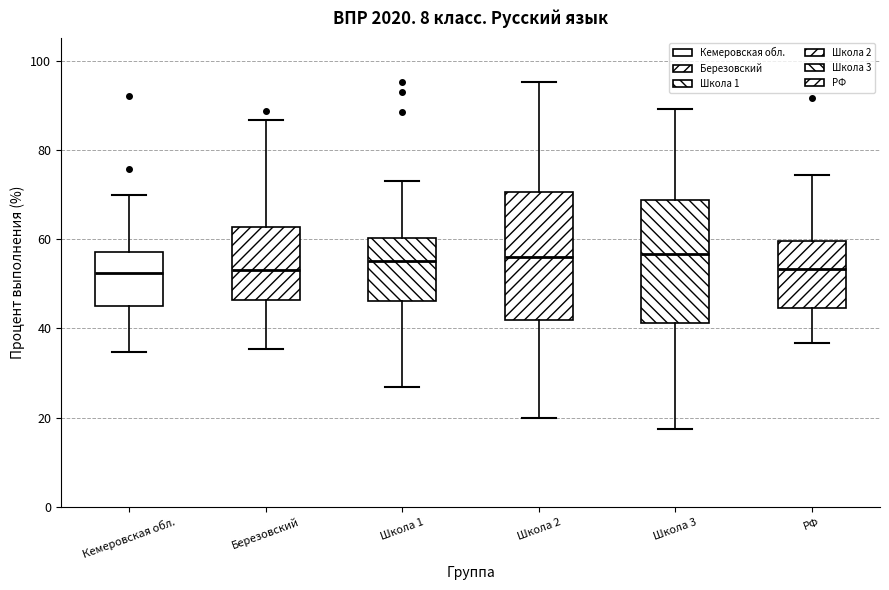

Reading left to right, read every box against the y-axis: the position of its median line, the range the box covers, and the ends of its whiskers. The values are not printed on the chart, so give them approximately, as read against the axis.

Кемеровская обл.: median 52, box 46 to 58, whiskers 34 to 70
Березовский: median 54, box 46 to 62, whiskers 36 to 86
Школа 1: median 56, box 46 to 60, whiskers 26 to 74
Школа 2: median 56, box 42 to 70, whiskers 20 to 96
Школа 3: median 56, box 42 to 68, whiskers 18 to 90
РФ: median 54, box 44 to 60, whiskers 36 to 74